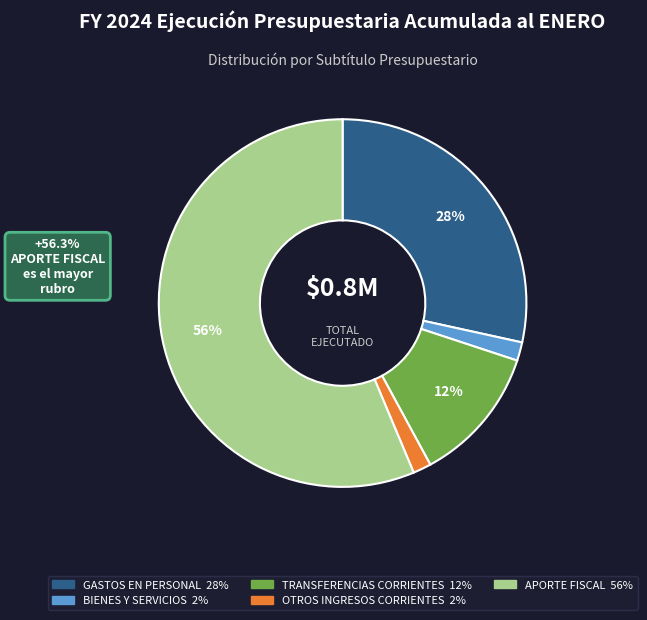

How many slices are in this pie chart?

5